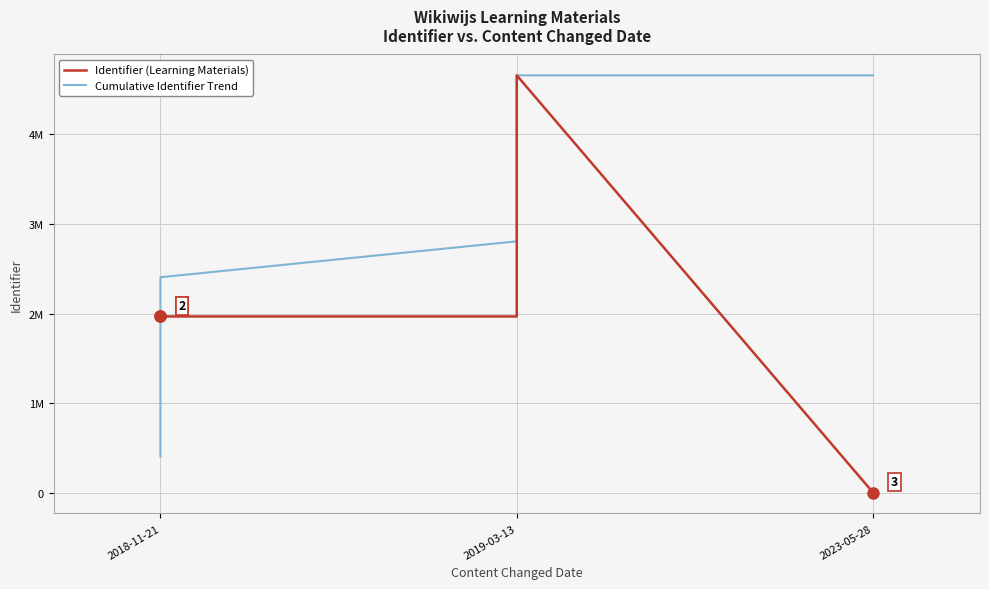

Between 9 and 6, which is larger?

9